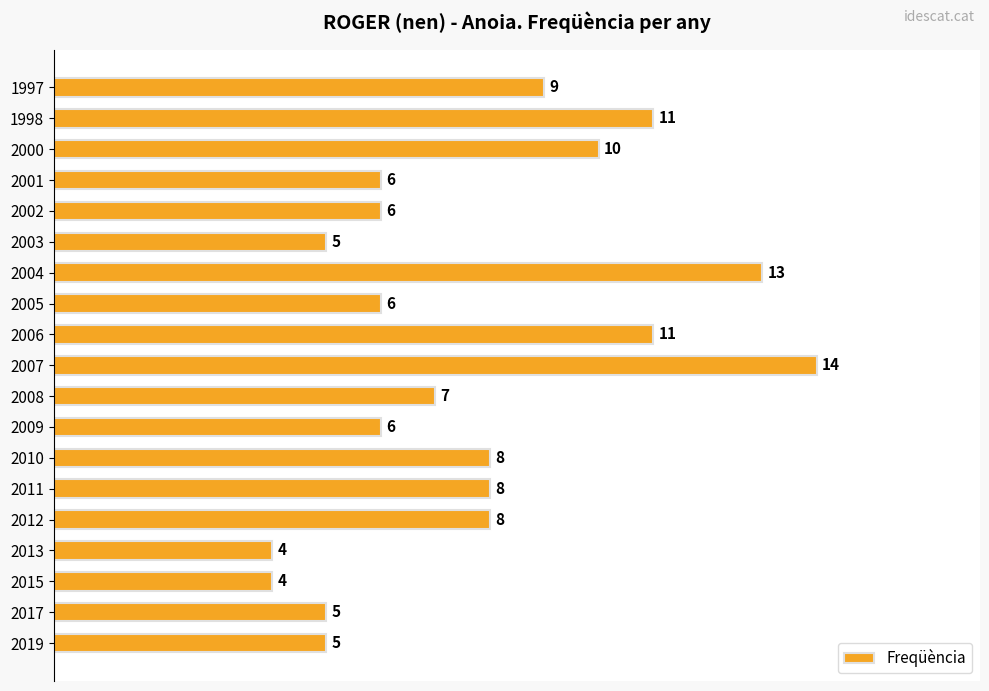

Is it true that the value at 2008 is 1?

False